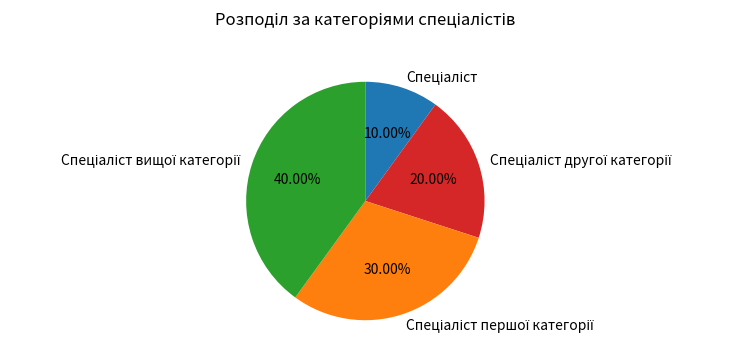

Is there a majority slice in this chart?

No